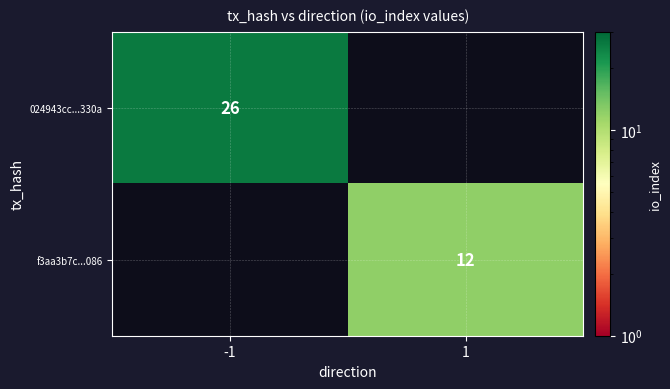

At how many categories does at least one series exceed 14?

1